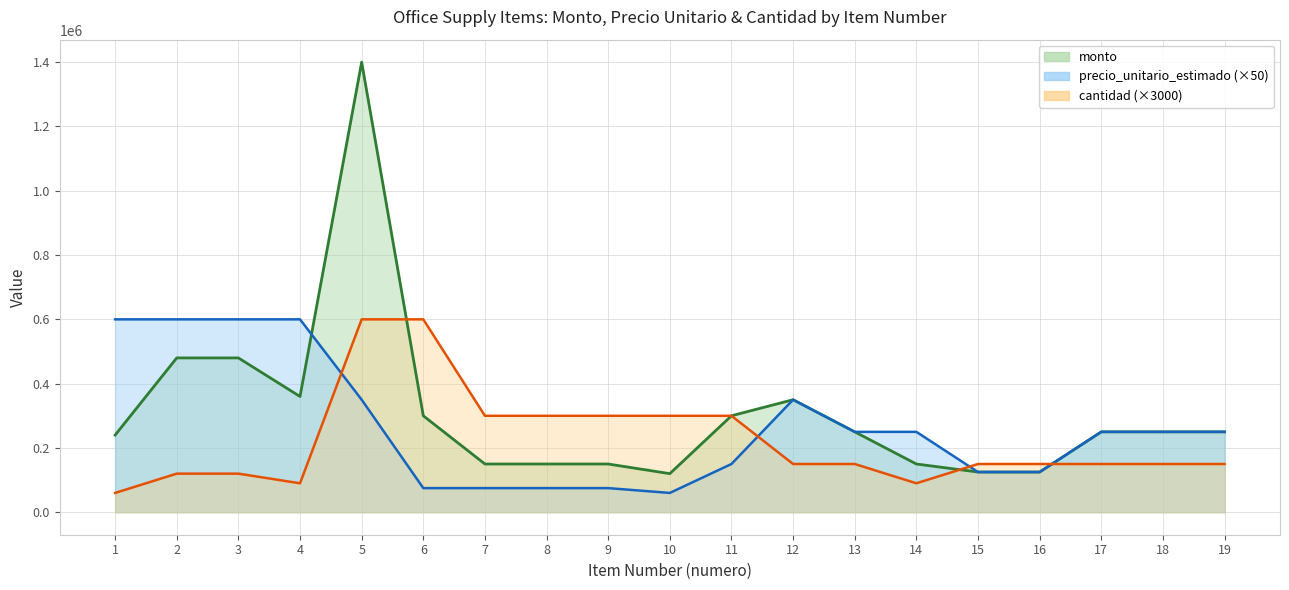

Rank the series by their maximum value, from lowest to highest.

precio_unitario_estimado, cantidad, monto